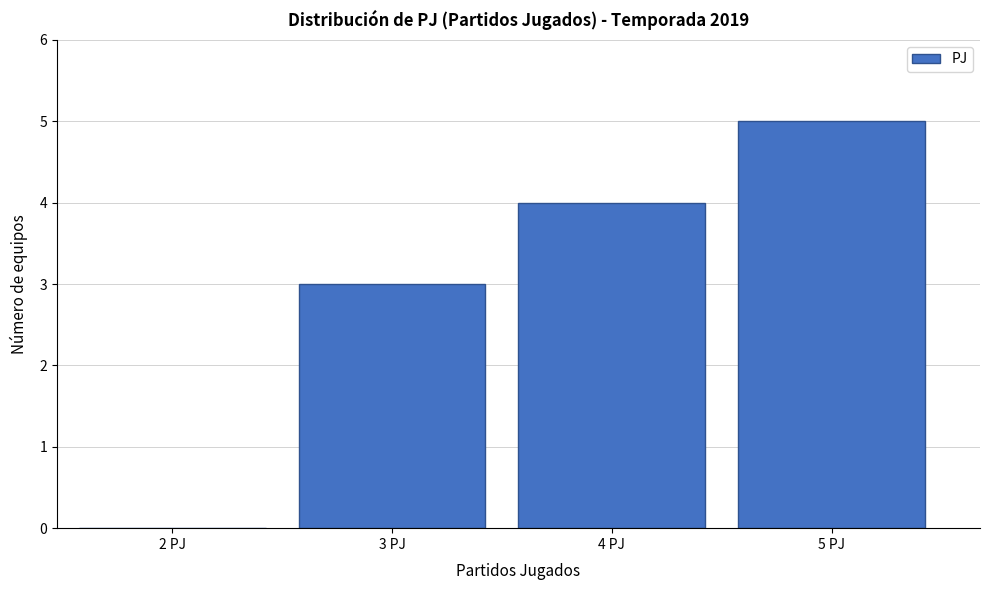

Reading right to left, what are all the values shown in this chart?

5 PJ=5	4 PJ=4	3 PJ=3	2 PJ=0